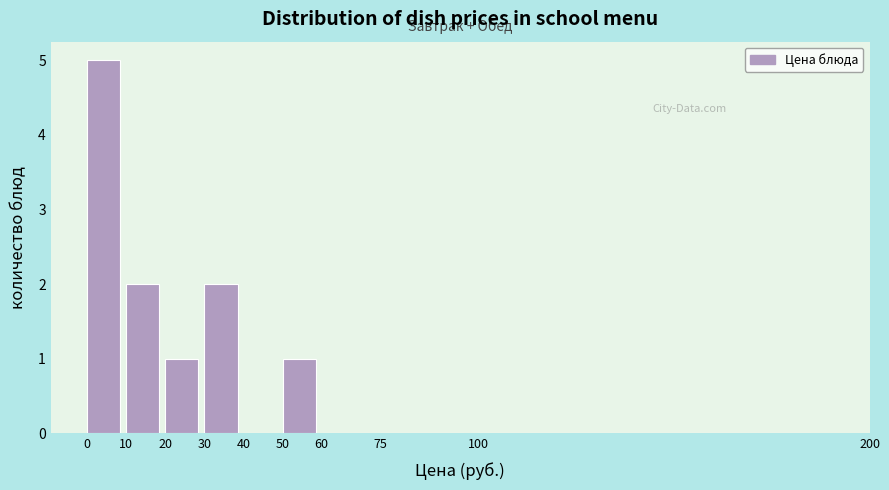

Reading left to right, transcribe this chart: for each bar, give the range it covers on the x-axis and its height. The values are not printed on the chart, so give them approximately, as read against the axis.

0 to 10: 5
10 to 20: 2
20 to 30: 1
30 to 40: 2
40 to 50: 0
50 to 60: 1
60 to 75: 0
75 to 100: 0
100 to 200: 0